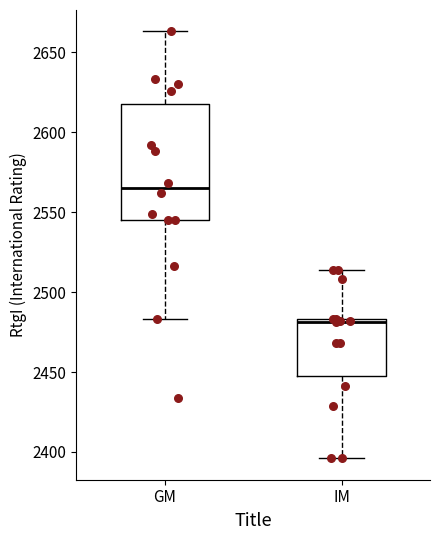

Which box is the tallest, from its lower edge to its upper edge?

GM